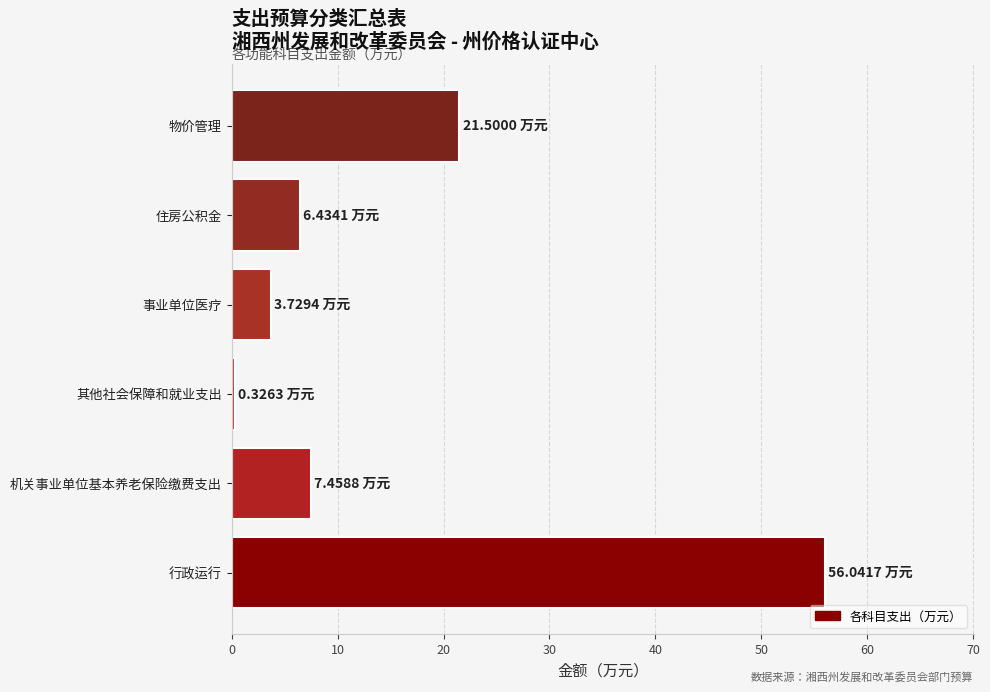

How many series are shown in this chart?

1